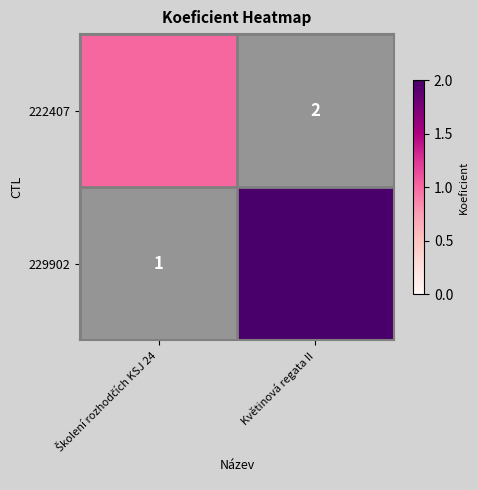

The value of 229902 at Školení rozhodčích KSJ 24 is 1. True or false?

False